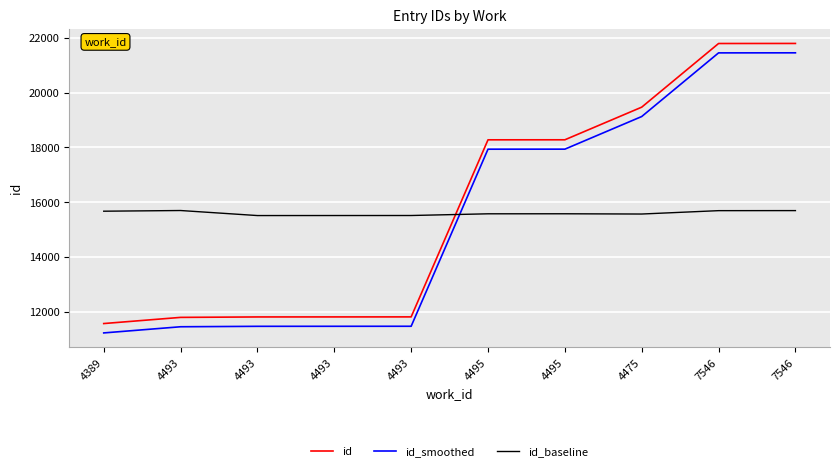

What is the difference between the second highest and minimum values in the id series?

10220.0